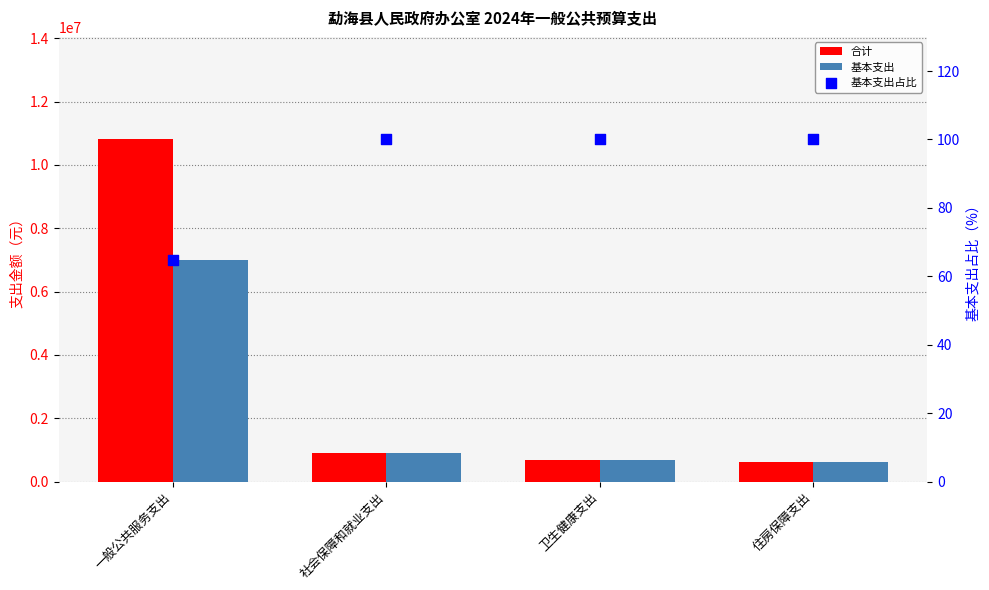

Is the value of 基本支出 at 社会保障和就业支出 greater than the value of 合计 at 一般公共服务支出?

No